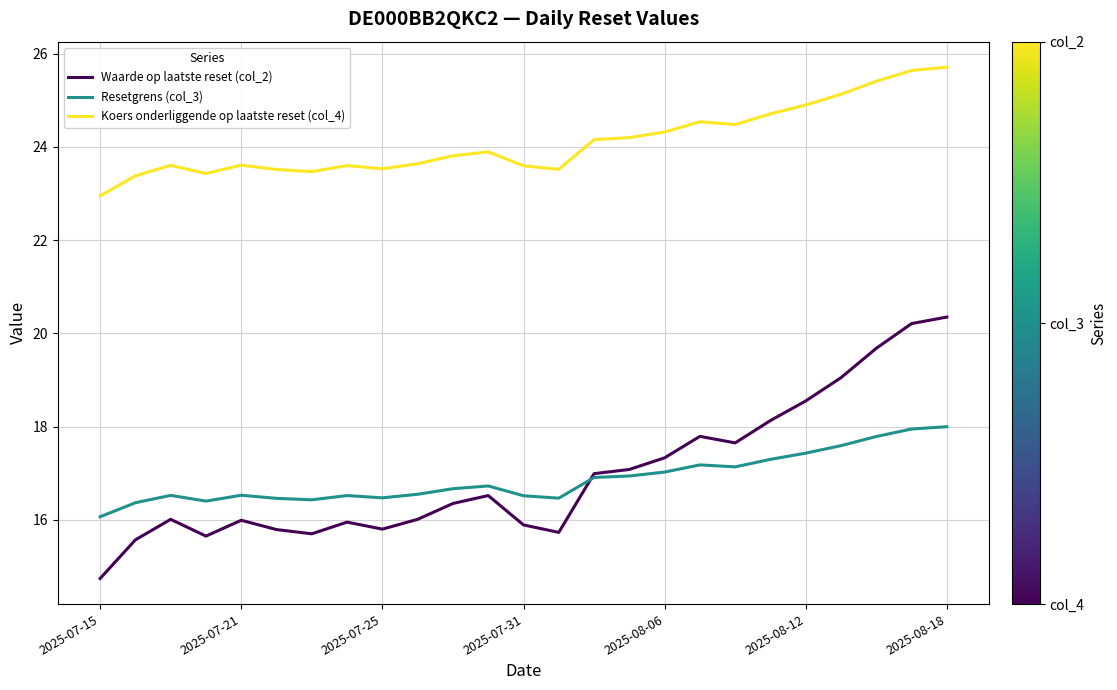

Count the number of data series in this chart.

3